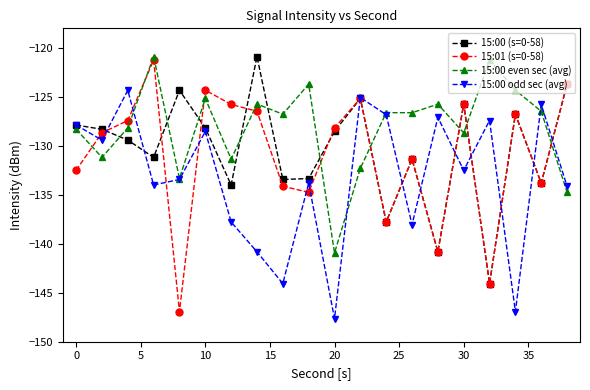

True or false: 15:00 odd sec (avg) has more than 2 interior local peaks.

True